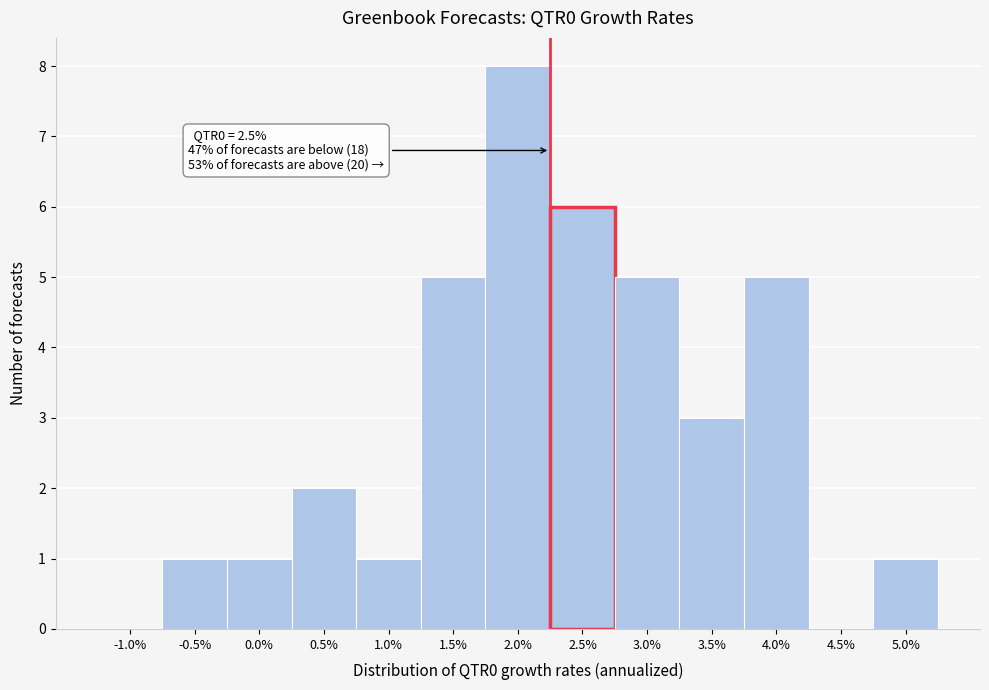

Reading left to right, what are all the values shown in this chart?

-1.0%=0	-0.5%=1	0.0%=1	0.5%=2	1.0%=1	1.5%=5	2.0%=8	2.5%=6	3.0%=5	3.5%=3	4.0%=5	4.5%=0	5.0%=1